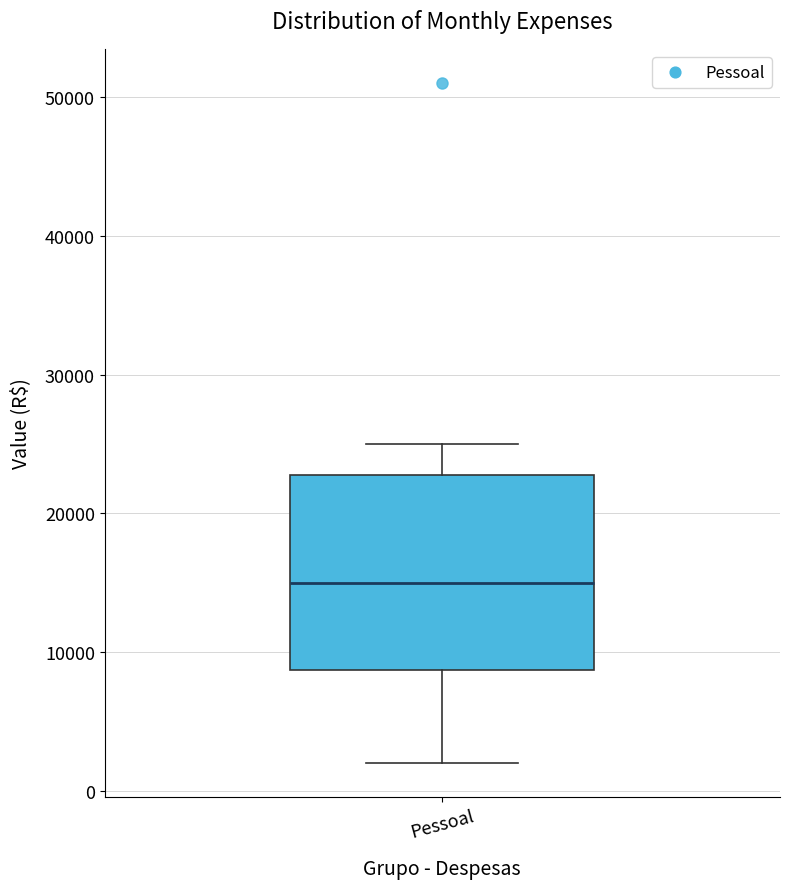

Read this box plot against the y-axis: the position of the median line, the range covered by the box, and the ends of both whiskers. The values are not printed on the chart, so give them approximately, as read against the axis.

median 15000, box 9000 to 23000, whiskers 2000 to 25000